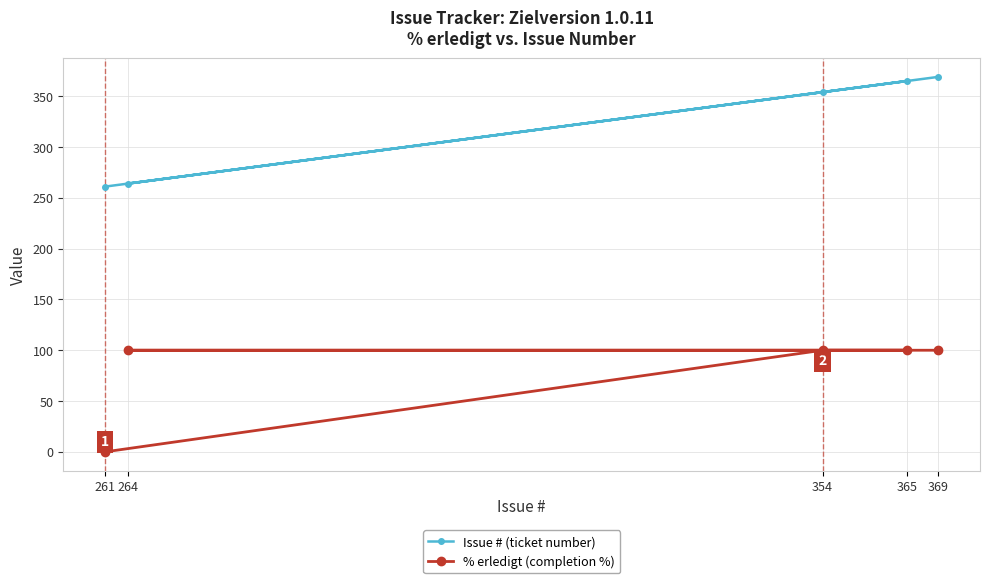

Reading left to right, what are all the values shown in this chart?

Issue # (ticket number): 261=261	264=264	354=354	365=365	369=369
% erledigt (completion %): 261=0	264=100	354=100	365=100	369=100